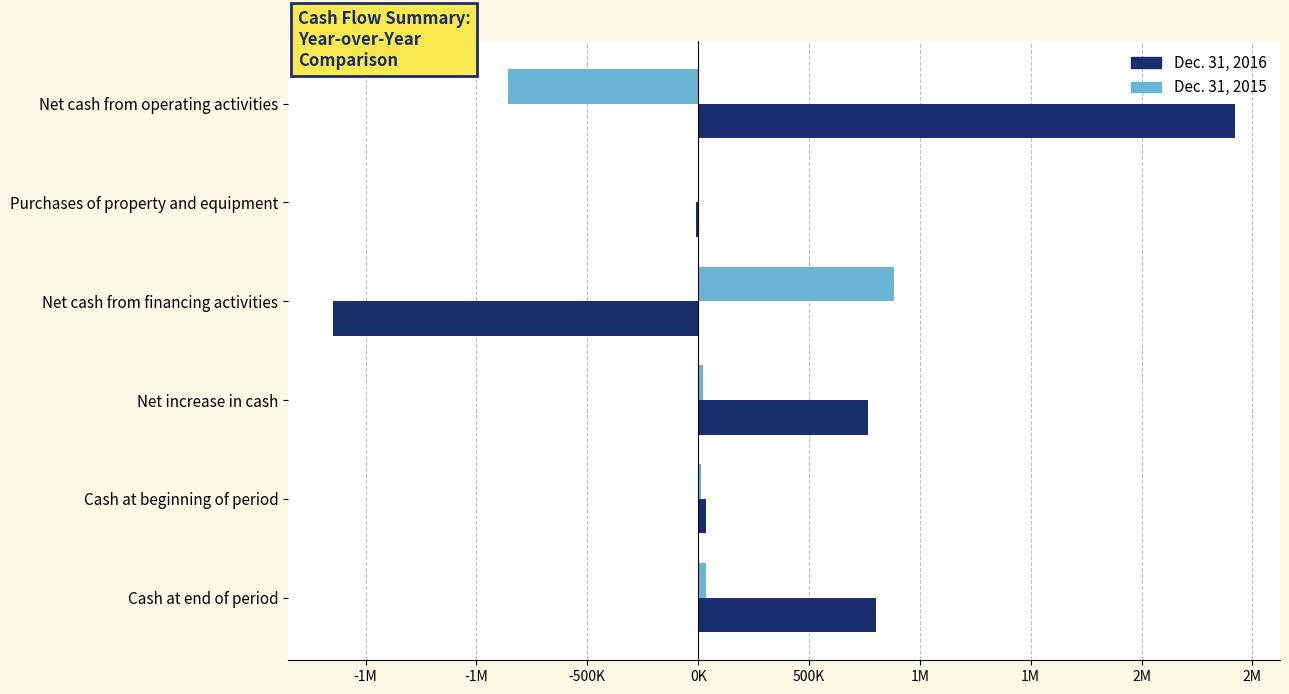

What are all the series names shown in the legend?

Dec. 31, 2016, Dec. 31, 2015